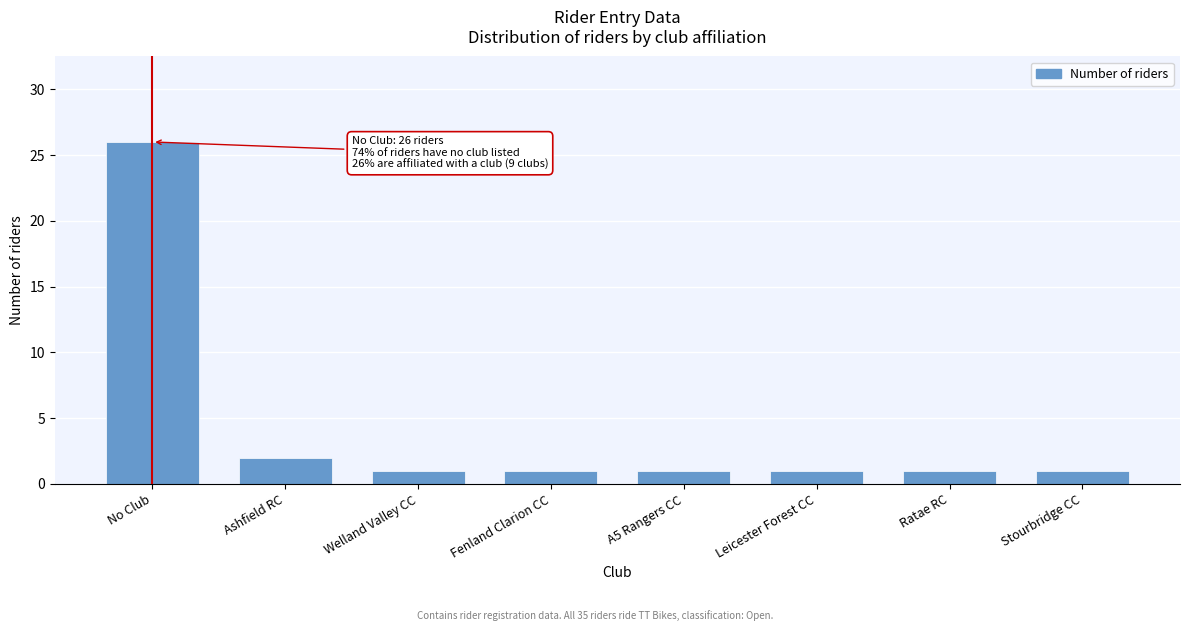

Reading left to right, list all the values displayed in this chart.

No Club=26	Ashfield RC=2	Welland Valley CC=1	Fenland Clarion CC=1	A5 Rangers CC=1	Leicester Forest CC=1	Ratae RC=1	Stourbridge CC=1